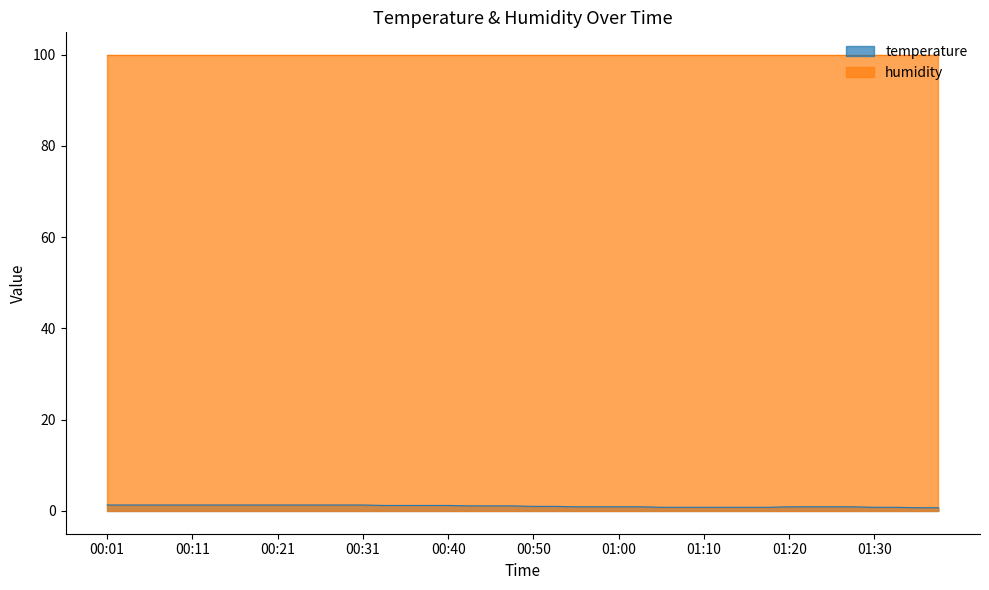

At which category does the chart reach its peak across all series?

00:01